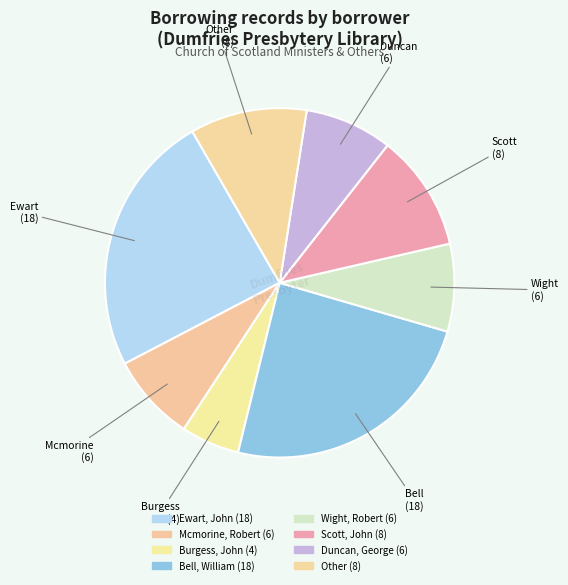

The Scott, John slice represents 1% of the pie. True or false?

False